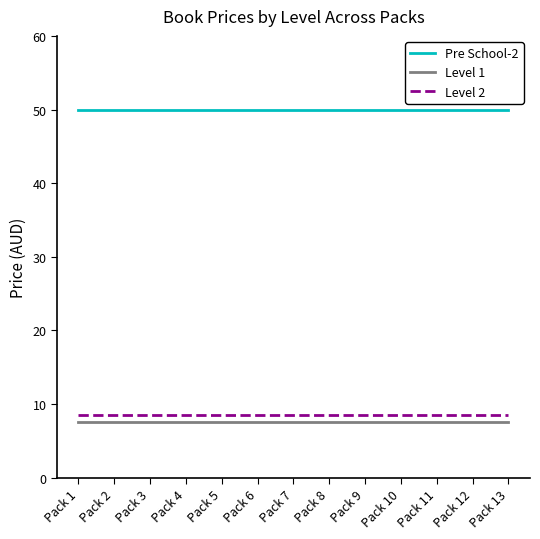

Reading right to left, transcribe all the data shown in this chart.

Pre School-2: 50.0	50.0	50.0	50.0	50.0	50.0	50.0	50.0	50.0	50.0	50.0	50.0	50.0
Level 1: 7.5	7.5	7.5	7.5	7.5	7.5	7.5	7.5	7.5	7.5	7.5	7.5	7.5
Level 2: 8.5	8.5	8.5	8.5	8.5	8.5	8.5	8.5	8.5	8.5	8.5	8.5	8.5